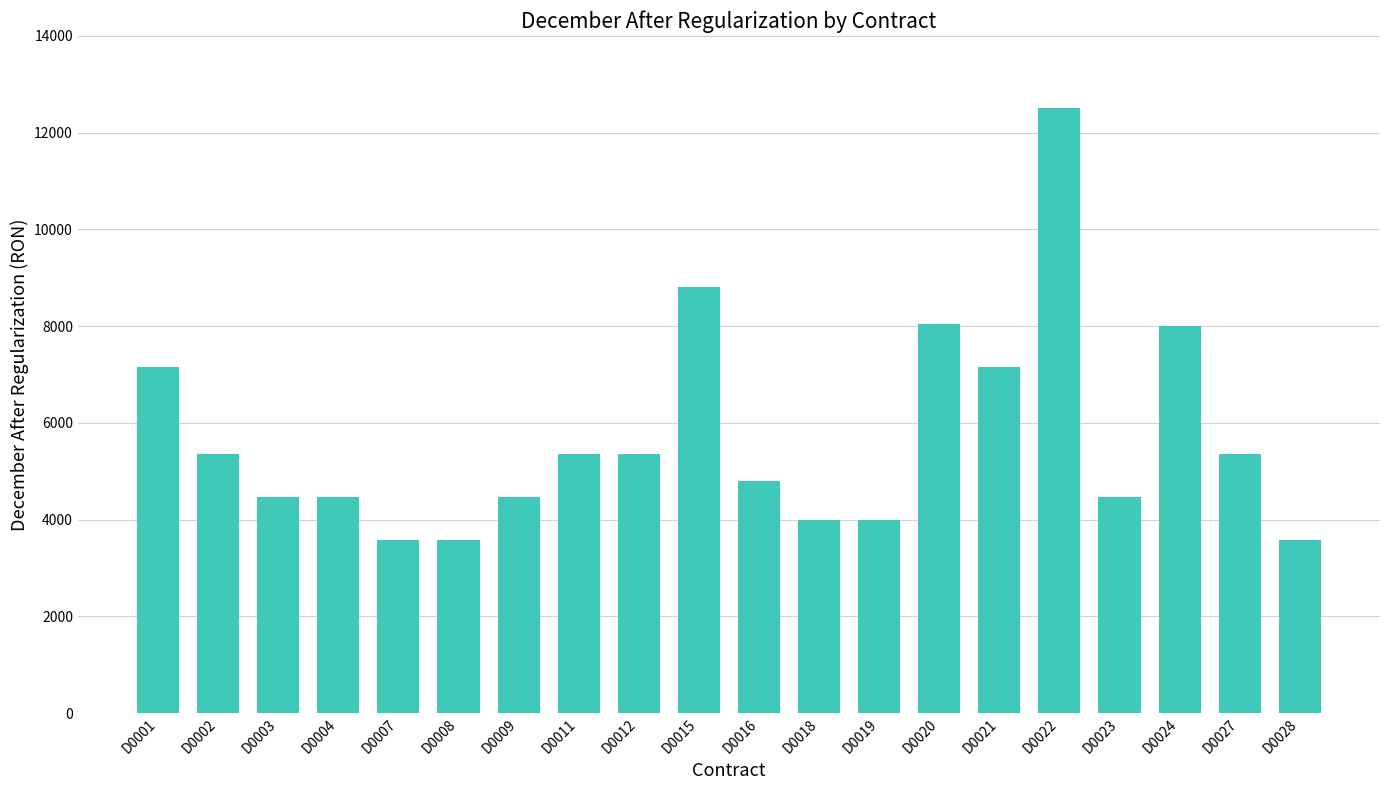

What is the value of the 10th bar from the left?

8800.0